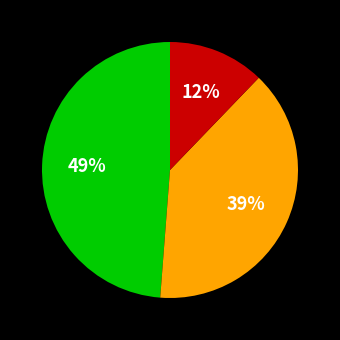

To the nearest percent, what is the difference between the largest and smallest slice percentages?

37%